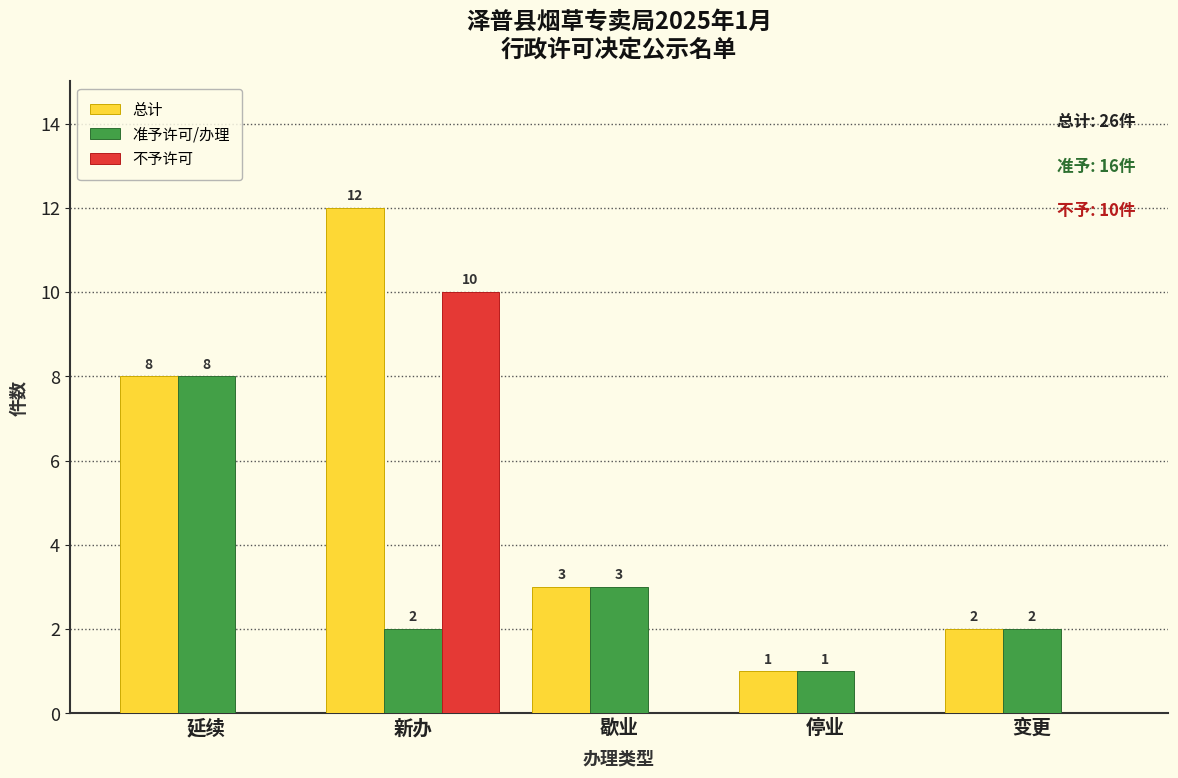

Reading right to left, transcribe all the data shown in this chart.

总计: 变更=2	停业=1	歇业=3	新办=12	延续=8
准予许可/办理: 变更=2	停业=1	歇业=3	新办=2	延续=8
不予许可: 变更=0	停业=0	歇业=0	新办=10	延续=0